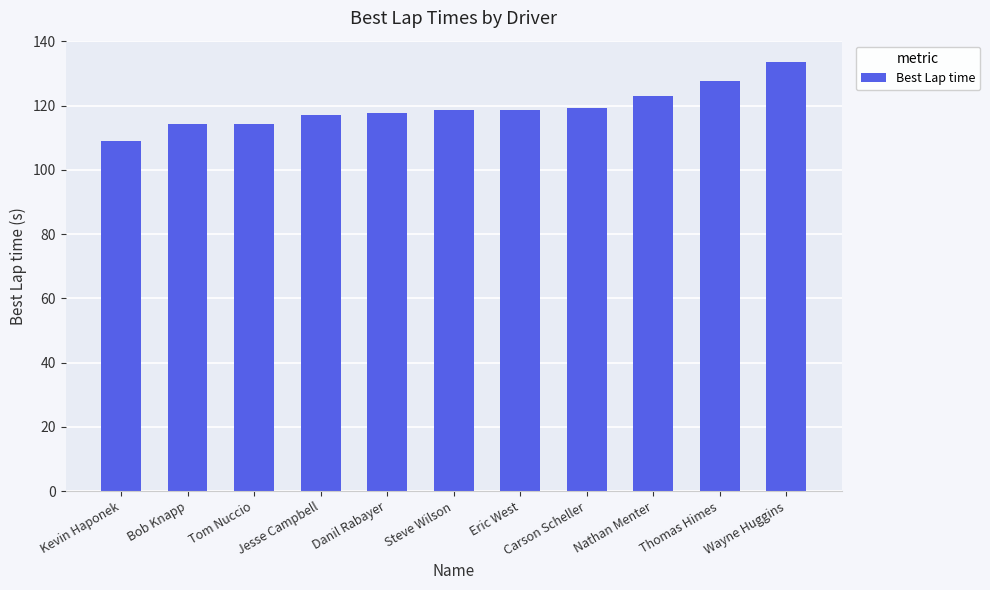

What is the sum of all values?

1313.4